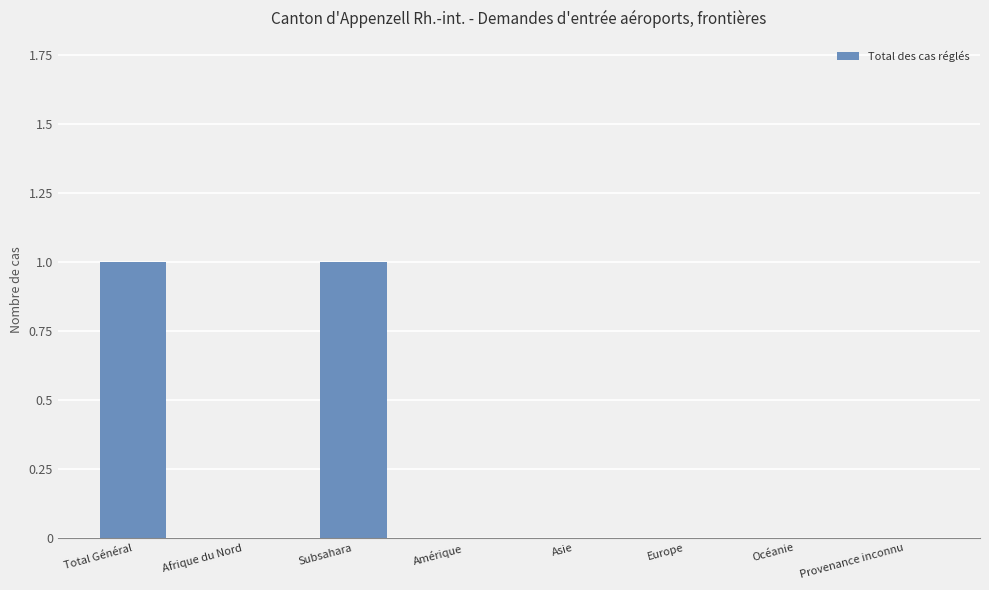

What is the change in value from Afrique du Nord to Subsahara?

+1